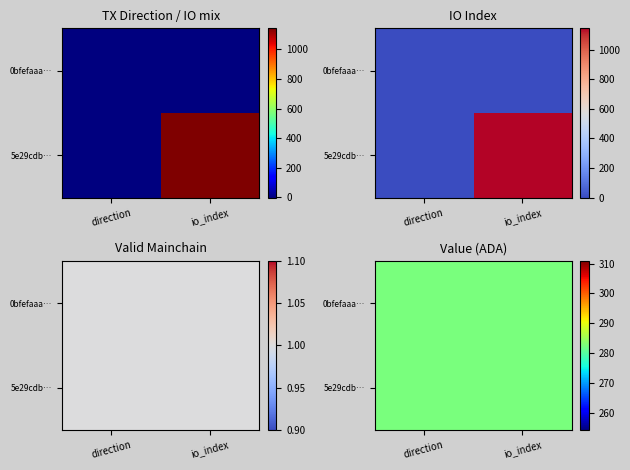

How many categories are shown in the chart?

2